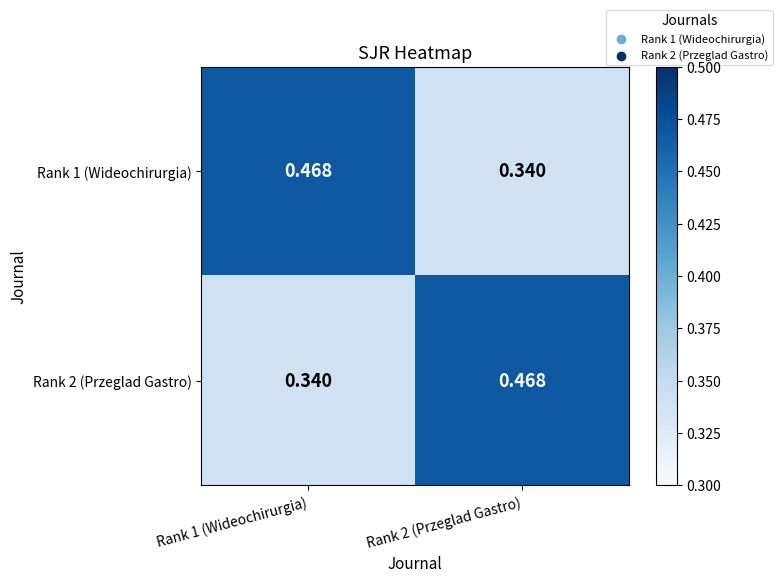

Is the value of Rank 1 (Wideochirurgia) at Rank 1 (Wideochirurgia) greater than the value of Rank 2 (Przeglad Gastro) at Rank 1 (Wideochirurgia)?

Yes